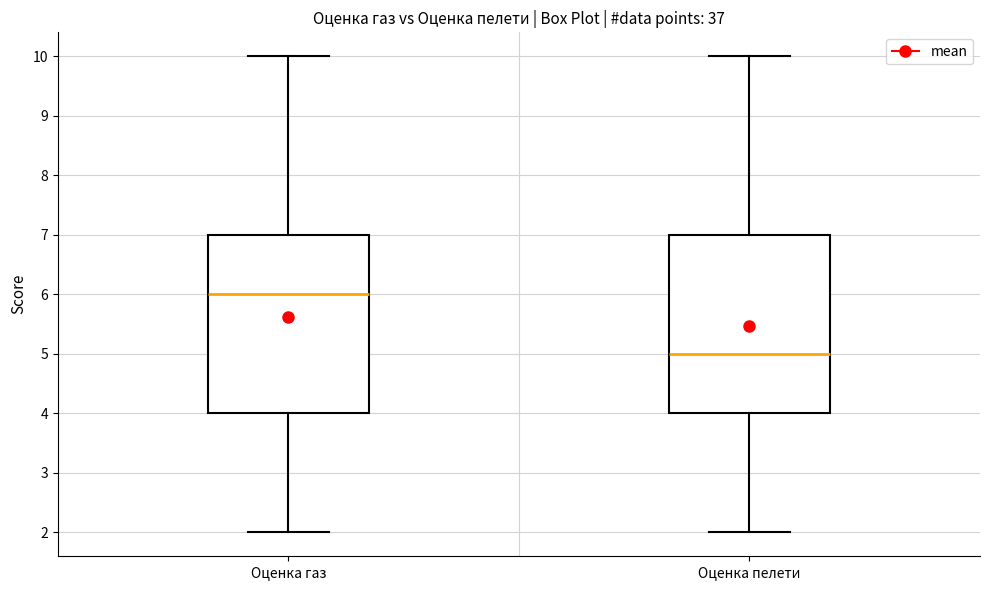

Which box's median line is the lowest?

Оценка пелети